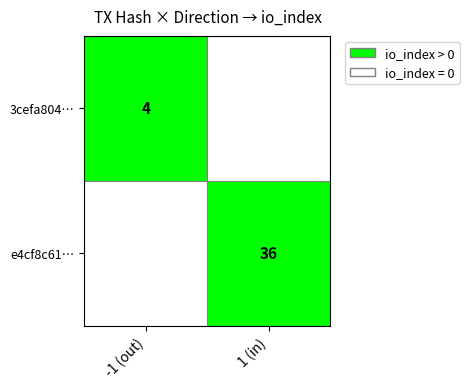

True or false: 3cefa804… has a value of 4 at -1 (out).

True